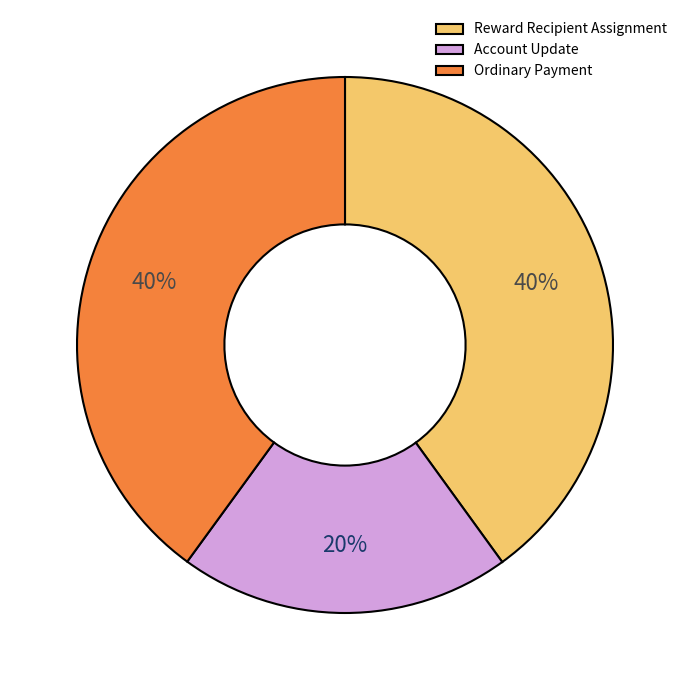

Which slice is the smallest?

Account Update